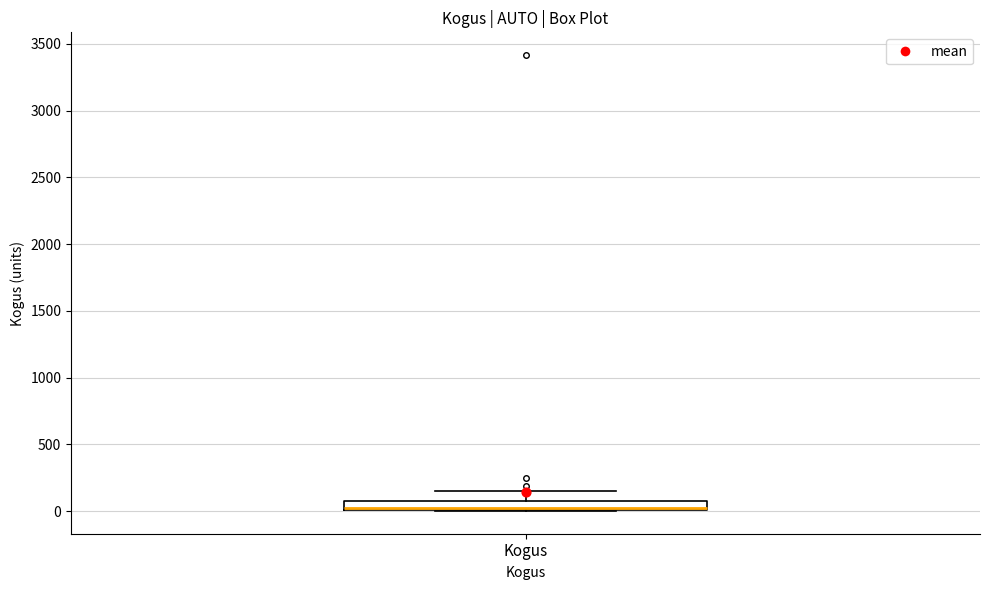

Where does the median line of the box for Kogus sit on the y-axis? The values are not printed on the chart, so give them approximately, as read against the axis.

50